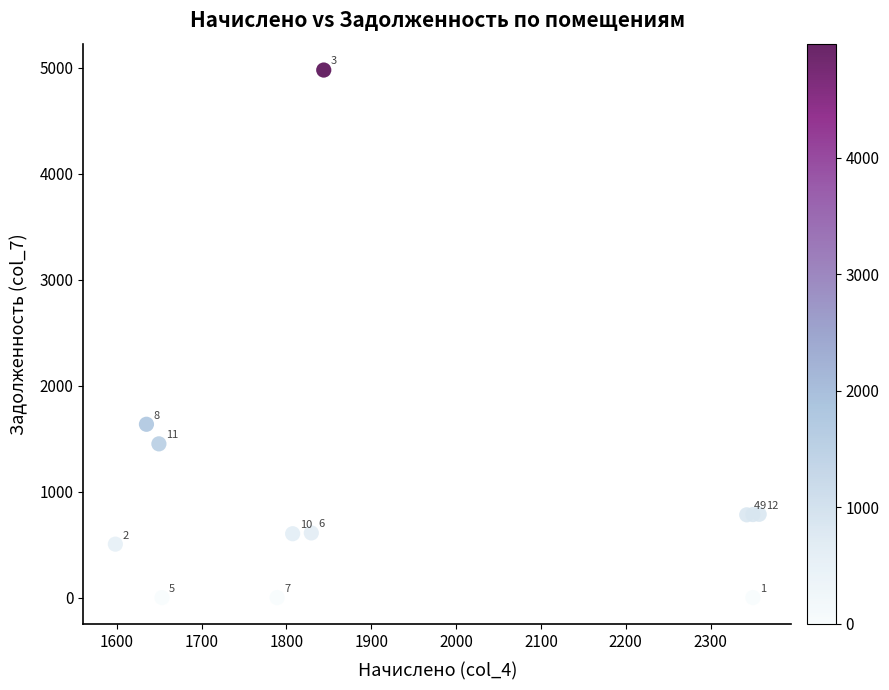

What Y value in the scatter plot is closest to 2488?

1635.0